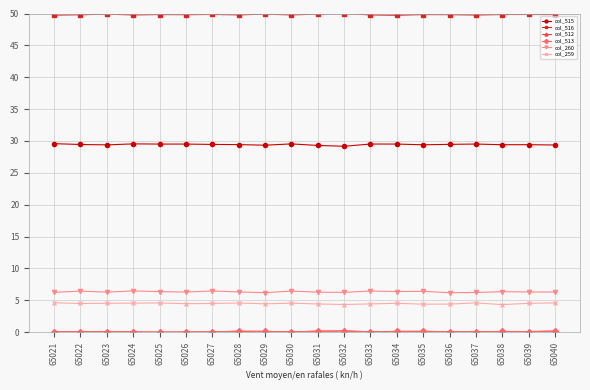

At how many categories does at least one series exceed 27?

20